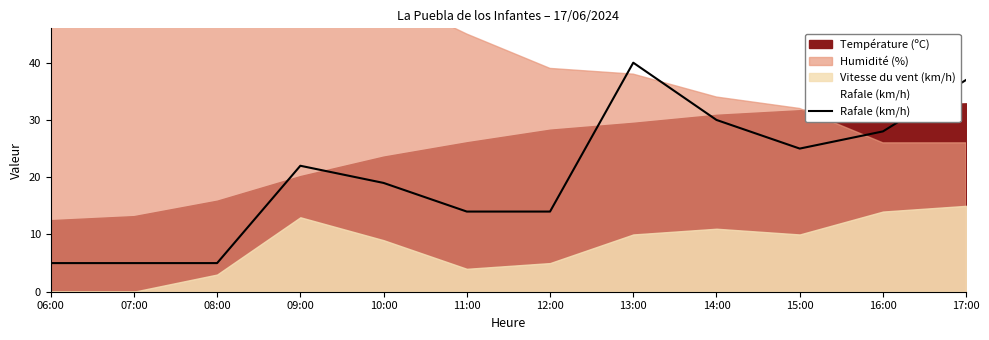

Reading right to left, transcribe all the data shown in this chart.

17:00=37	16:00=28	15:00=25	14:00=30	13:00=40	12:00=14	11:00=14	10:00=19	09:00=22	08:00=5	07:00=5	06:00=5